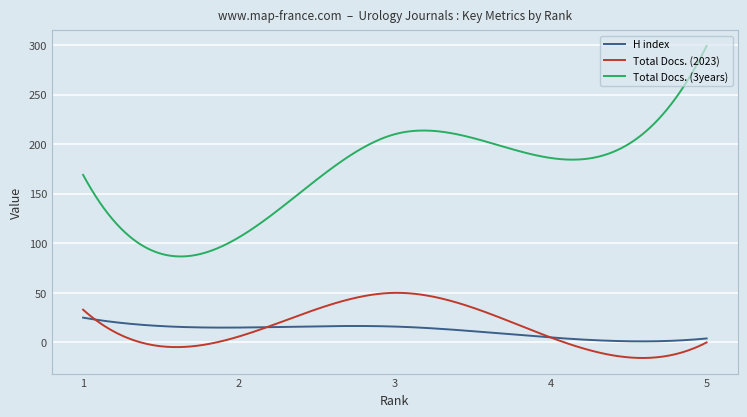

Which series has the largest total across all categories?

Total Docs. (3years)